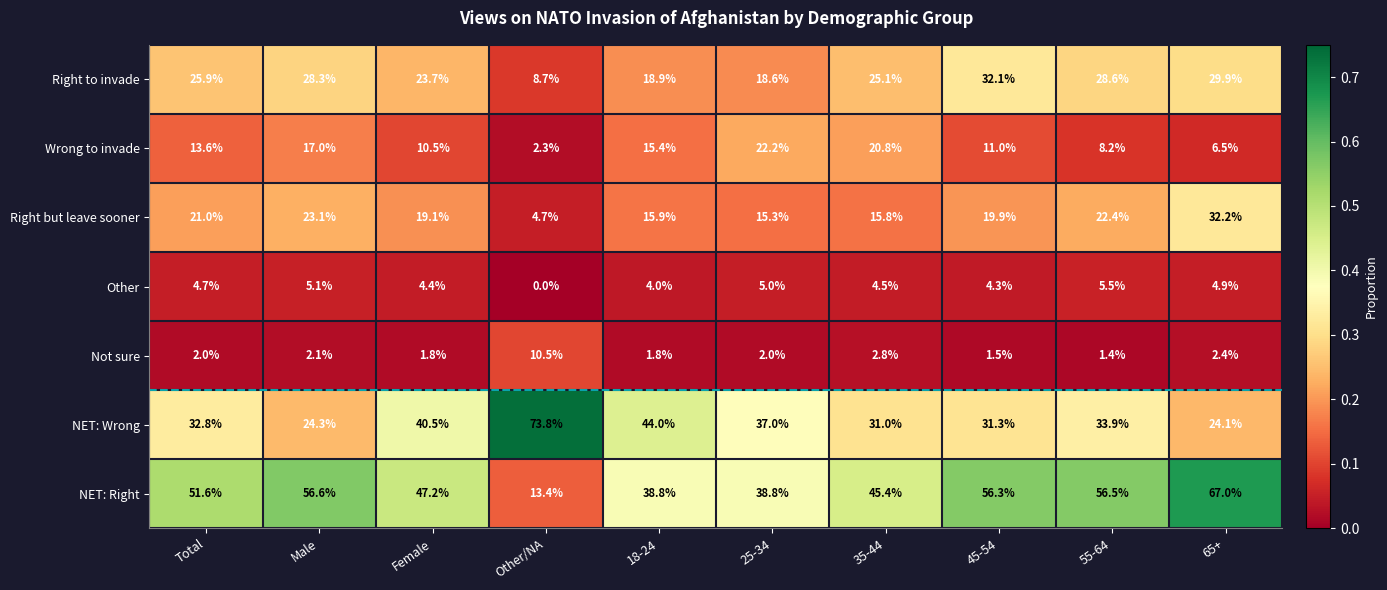

What value does the Right but leave sooner series have at Total?

21.0